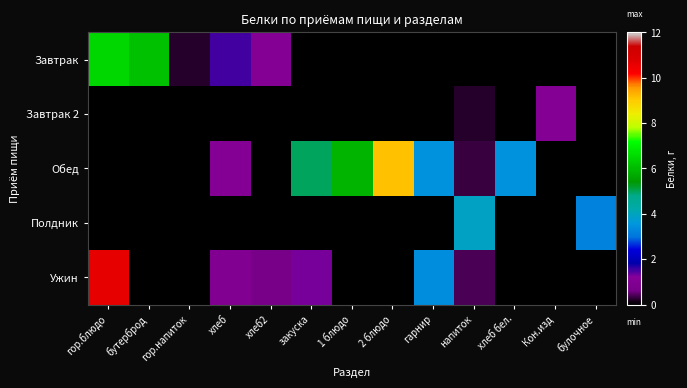

Which has a higher value, закуска or Кон.изд?

закуска